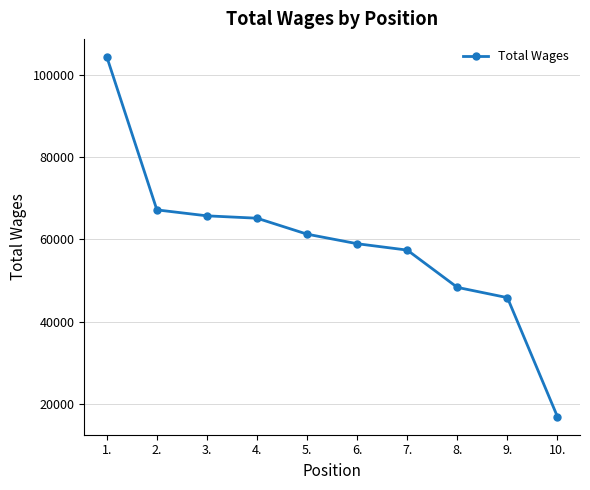

Is this an area chart (filled region under the line)?

No